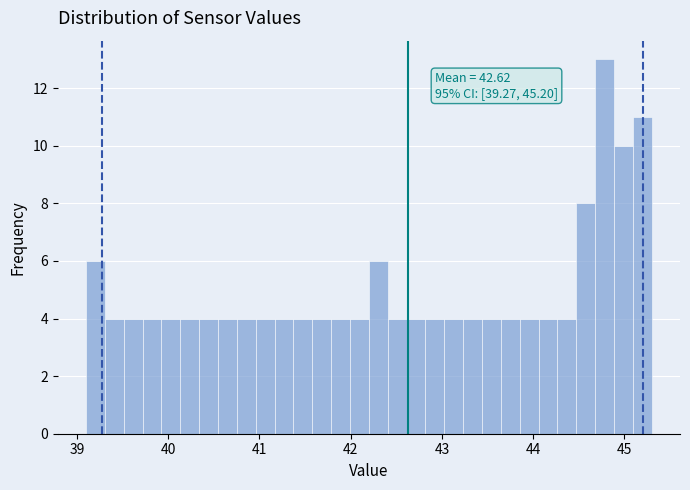

Read against the x-axis, roughly where is the centre of the tallest bar?

44.8